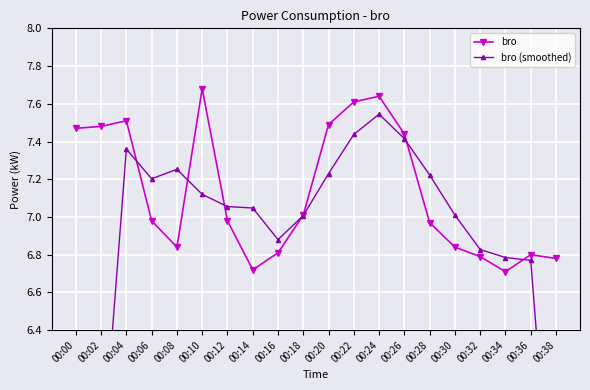

Where does the bro (smoothed) series first go above 7?

00:04